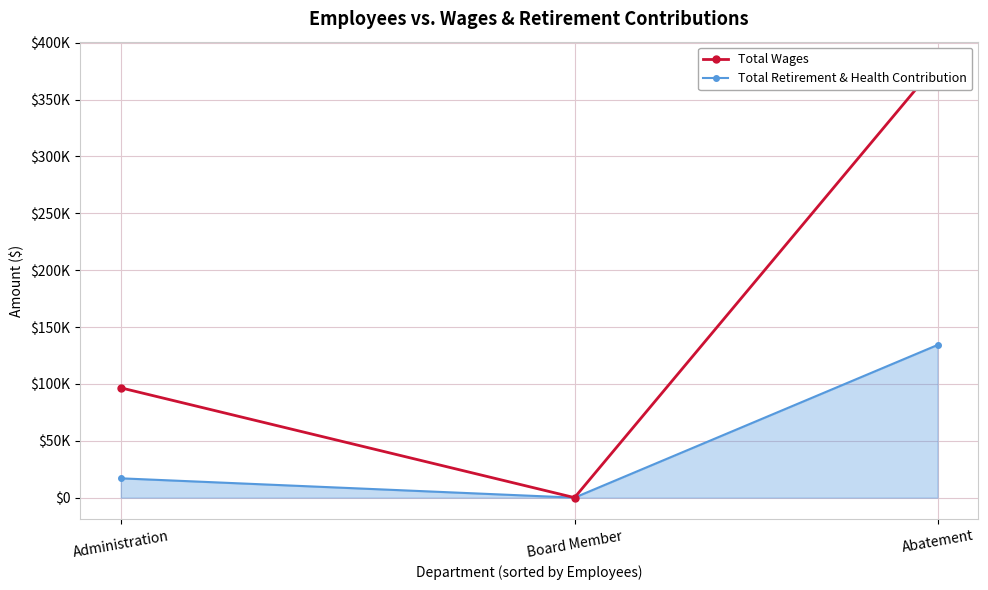

Reading right to left, transcribe all the data shown in this chart.

Total Wages: 381786	0	96539
Total Retirement & Health Contribution: 134210	0	16980